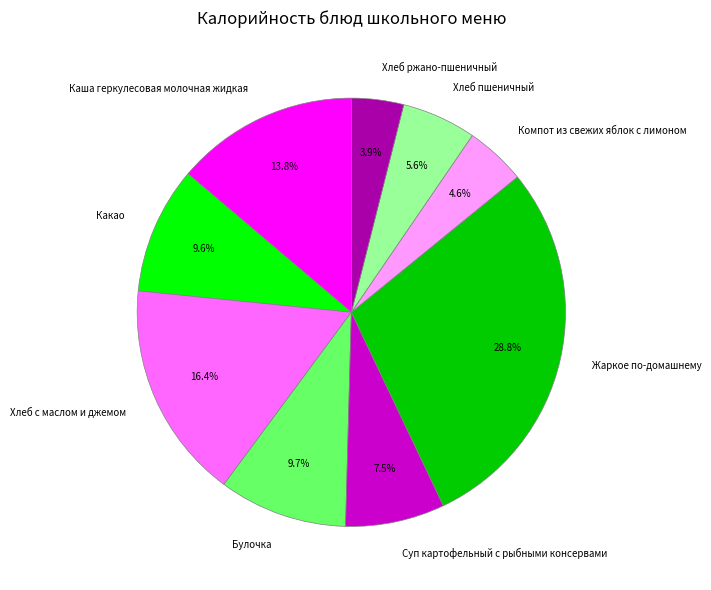

To the nearest percent, what portion does Хлеб ржано-пшеничный represent?

4%